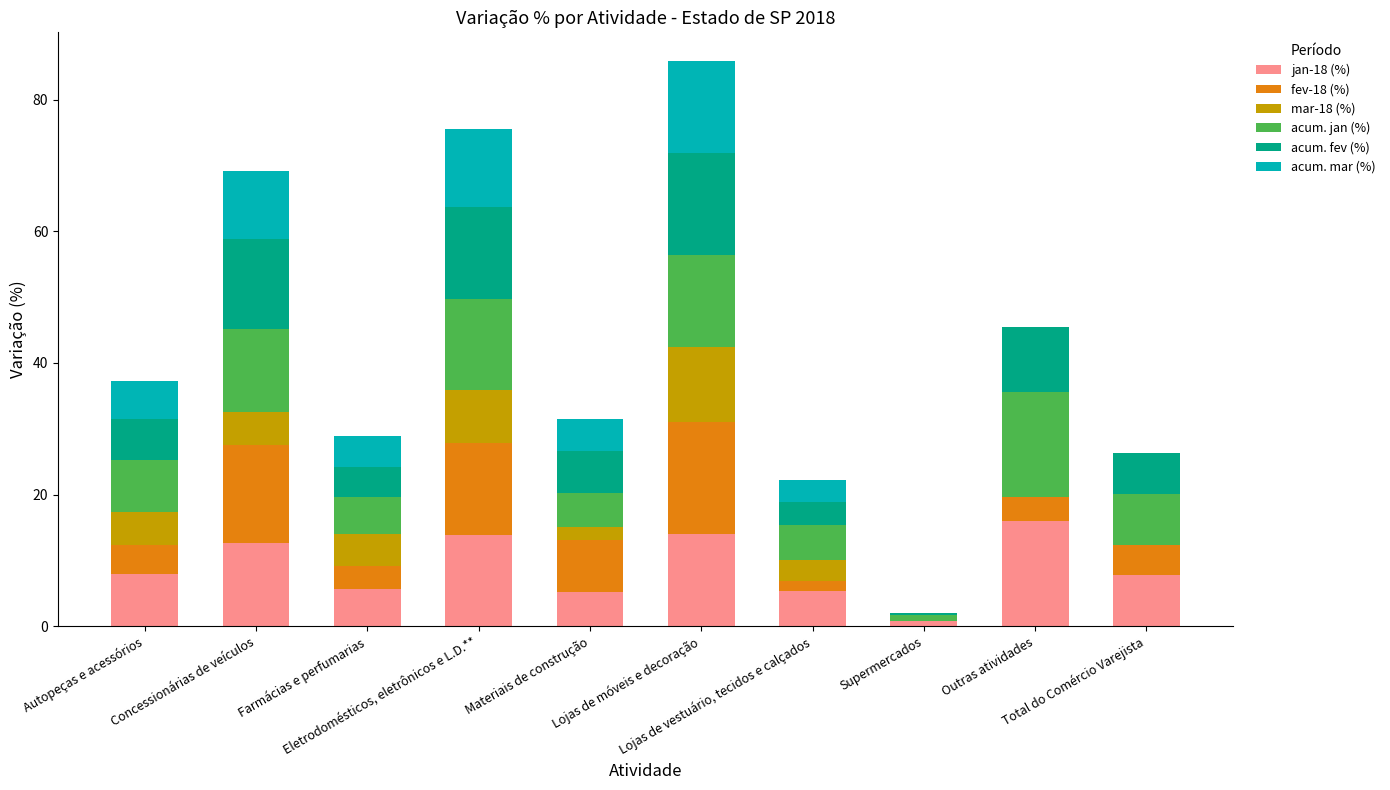

What is the value of the fev-18 (%) bar at the 1st from the left?

4.5